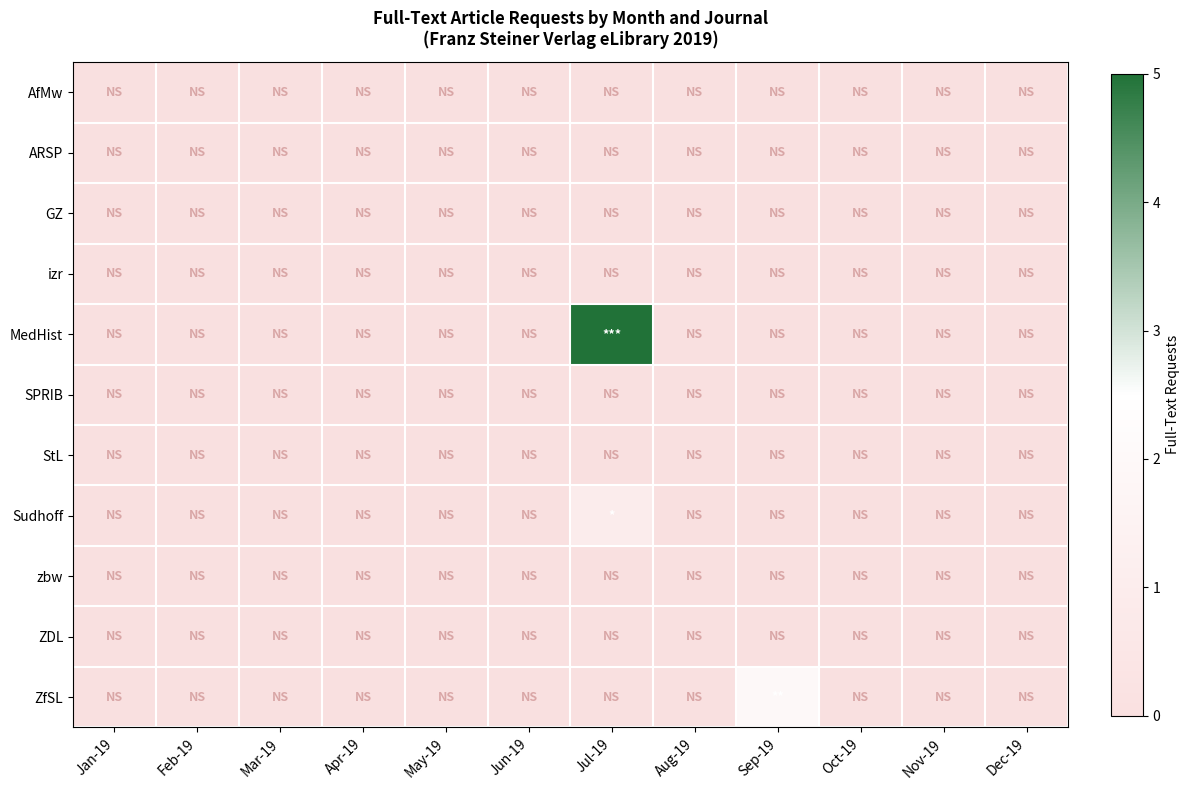

Between Jan-19 and Apr-19, which series saw the biggest shift?

AfMw